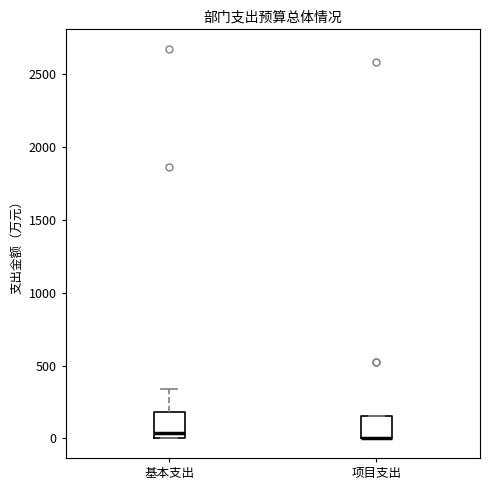

Reading left to right, transcribe this box plot: for each box, give where its median line is, the range the box spans, and where its two whiskers end, as read against the y-axis. The values are not printed on the chart, so give them approximately, as read against the axis.

基本支出: median 50, box 0 to 200, whiskers 0 to 350
项目支出: median 0 (drawn on the box's lower edge), box 0 to 150, whiskers 0 to 150